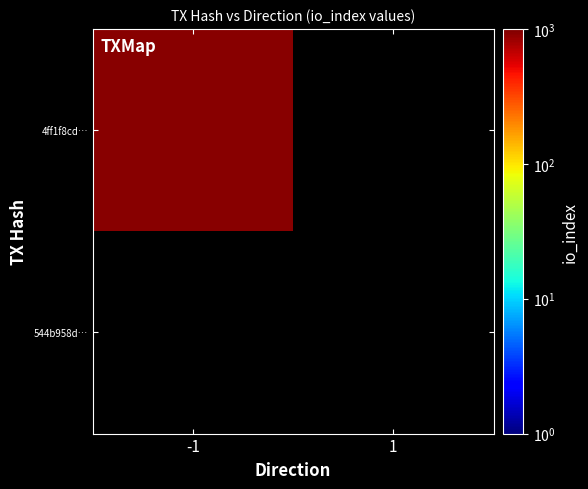

List the series in order of their peak value, highest first.

4ff1f8cd4cc2815d2716cd2827d30d6f95cb76b, 544b958d7626efb6032e4bde6ef578a1d20e3c3